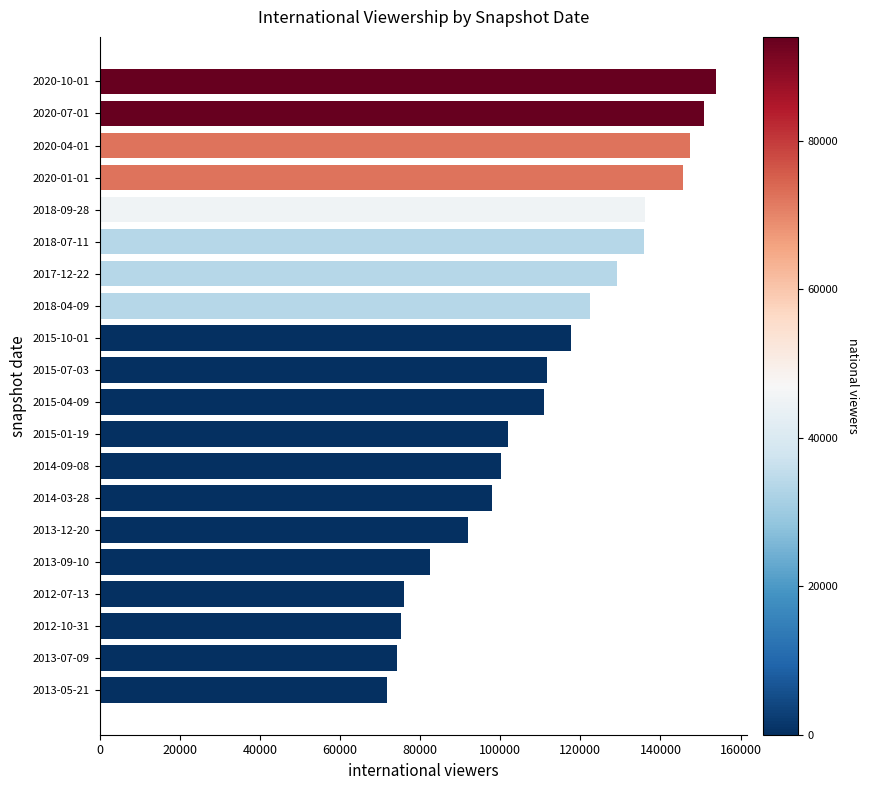

What is the smallest value displayed?

71627